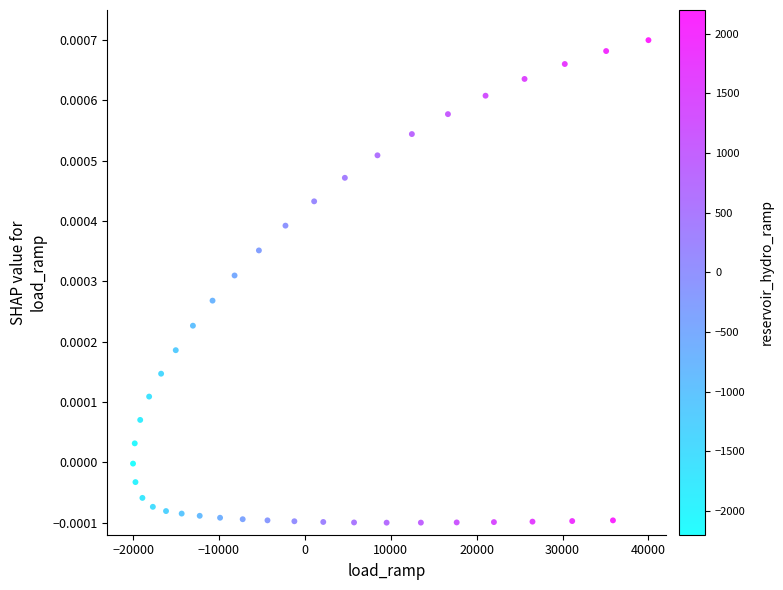

What is the range of X values (max minus min)?

60000.0